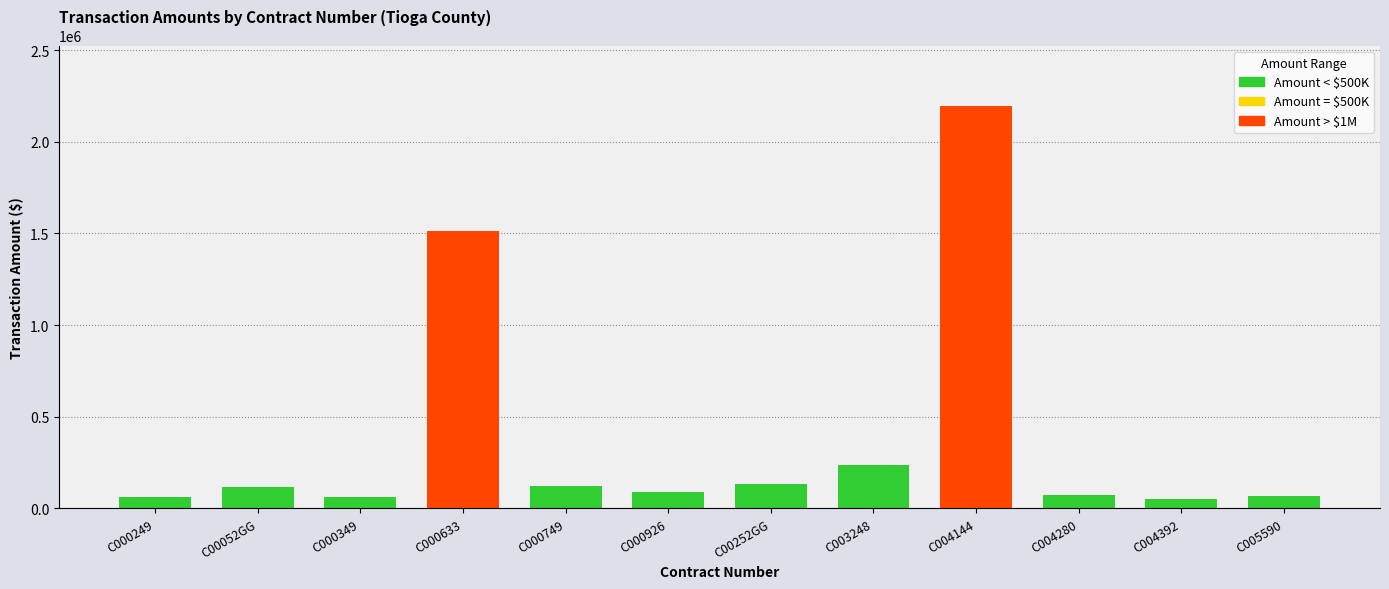

What is the difference between the values at C00052GG and C000349?

54255.0